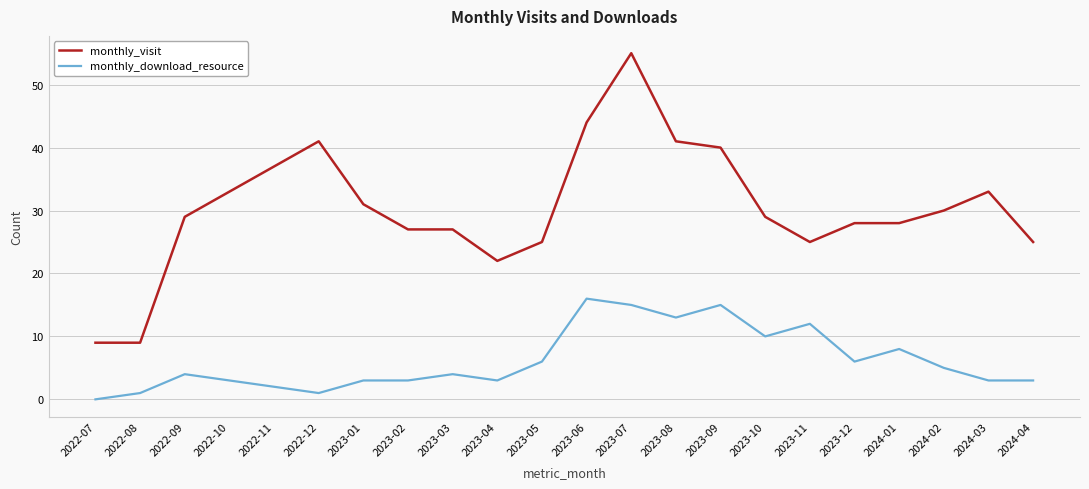

What position from the right is 2023-05?

12